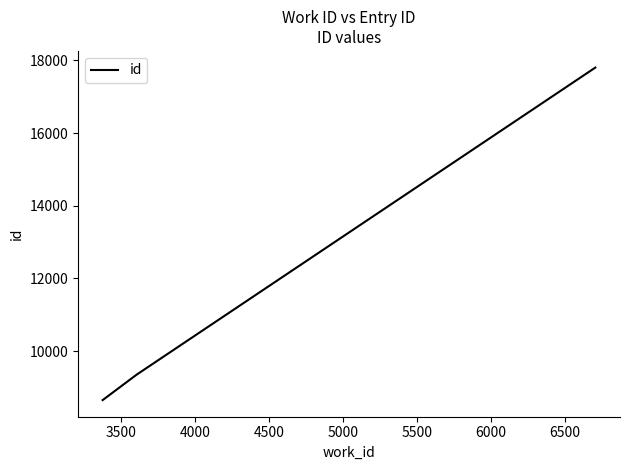

What is the maximum value shown in the chart?

17804